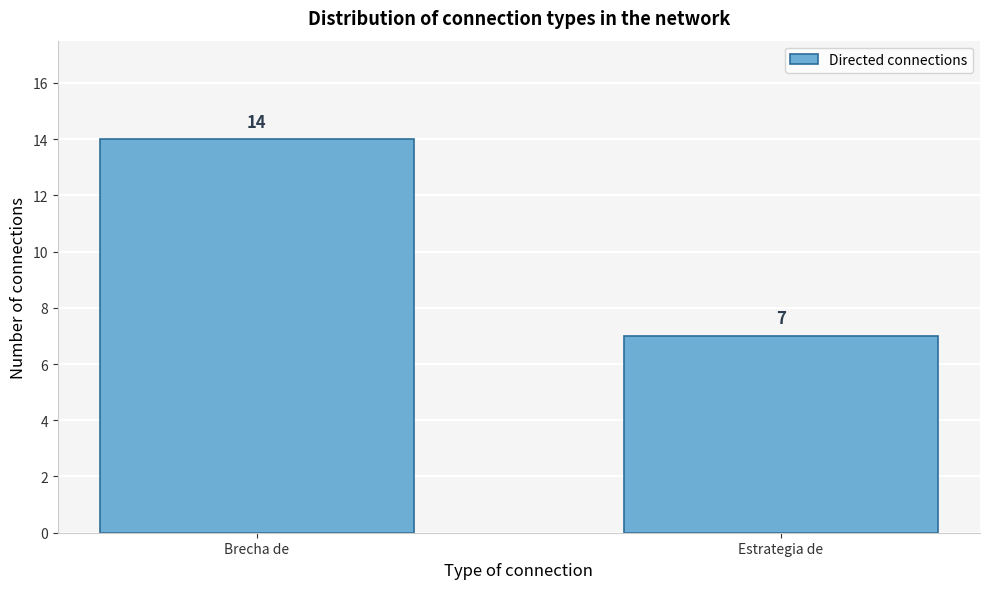

Reading left to right, what are all the values shown in this chart?

Brecha de=14	Estrategia de=7